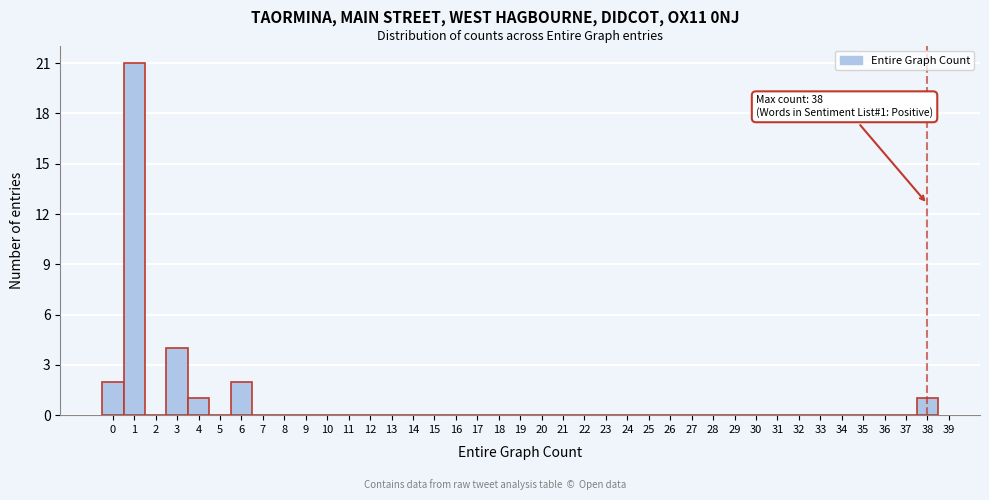

Which range on the x-axis has the tallest bar?

0.5 to 1.5